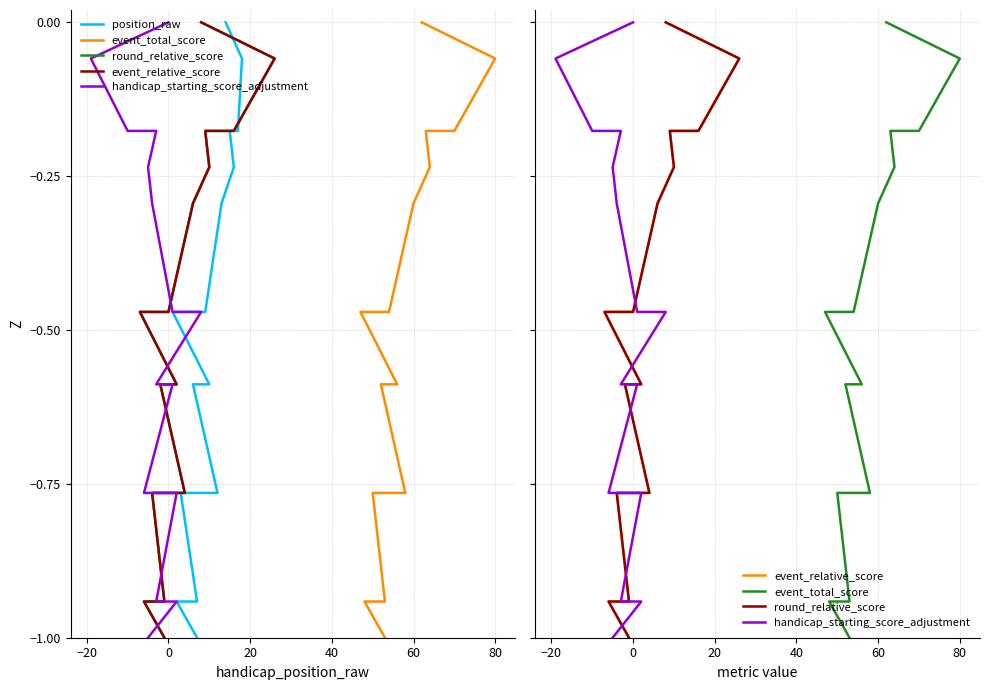

True or false: round_relative_score and event_total_score cross at least once.

False